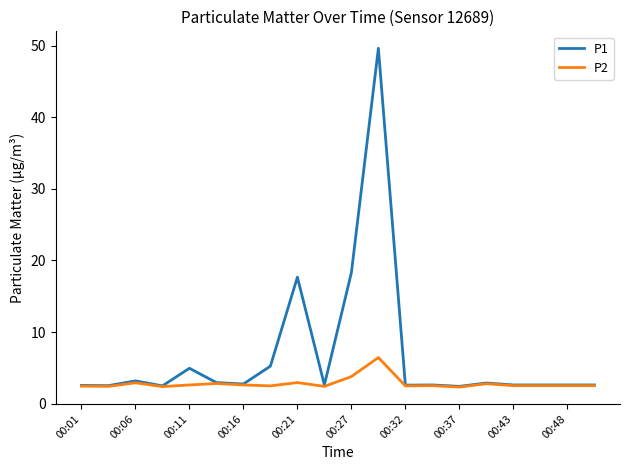

Which series has the largest total across all categories?

P1